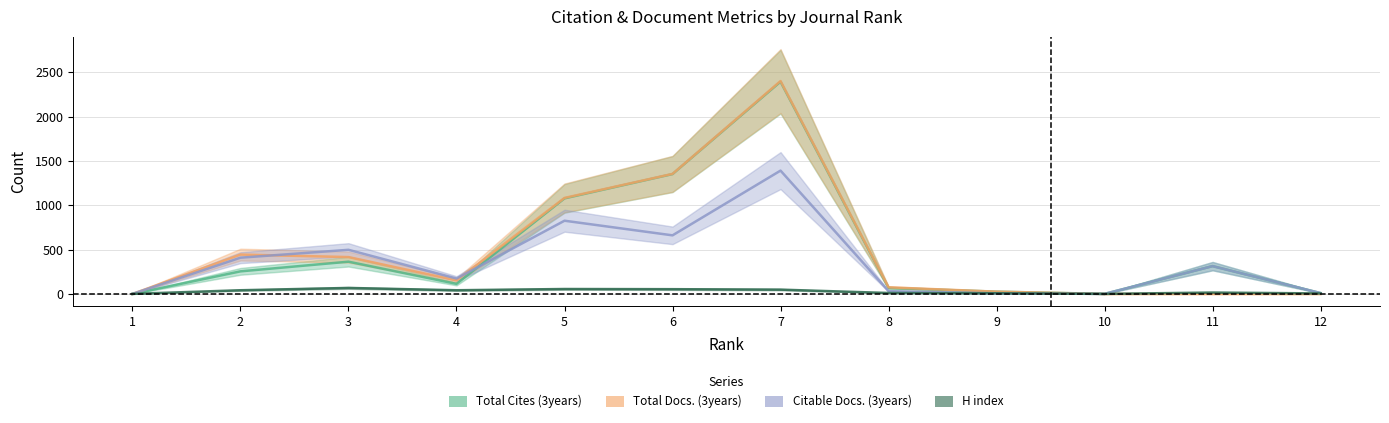

The Total Docs. (3years) series shows 1347 at 12. True or false?

False